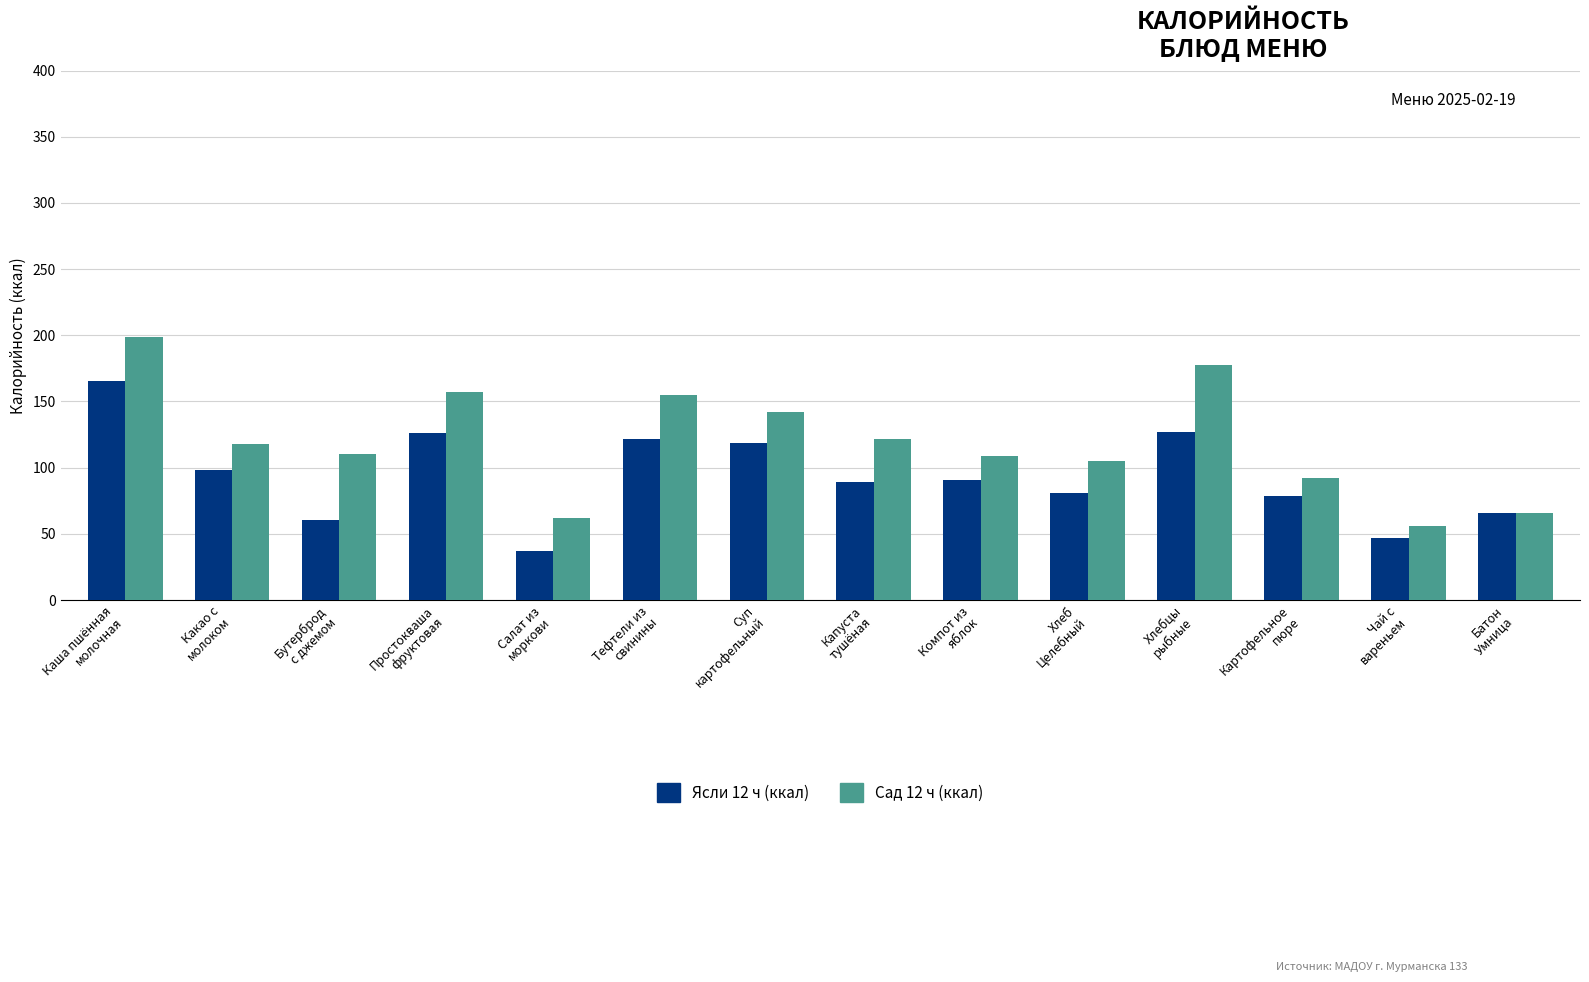

Which label corresponds to the smallest value in the chart?

Салат из
моркови